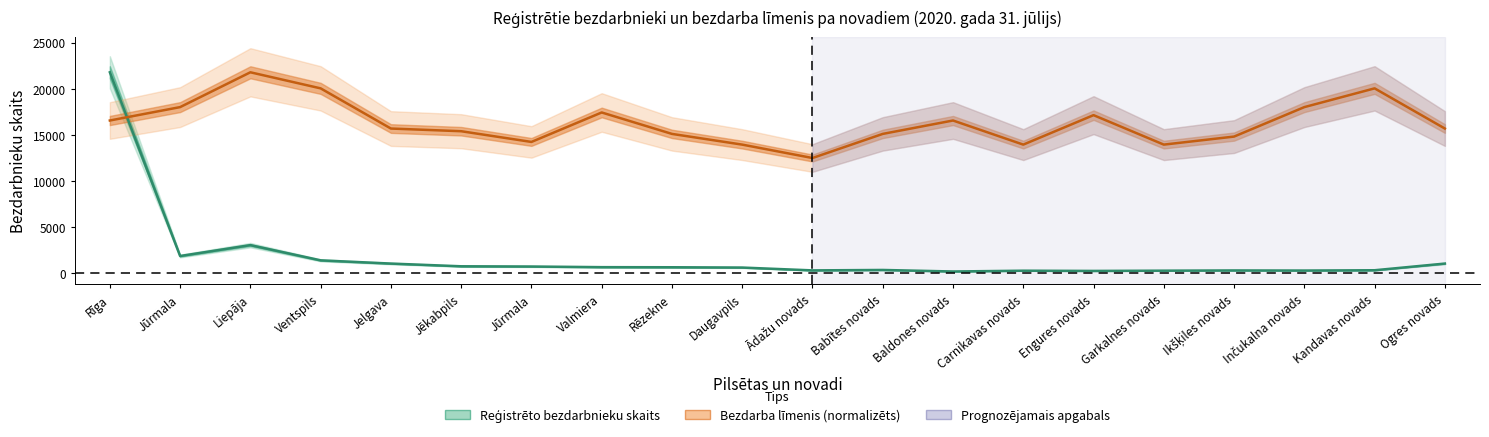

The Bezdarba līmenis (%) series shows 15685.9 at Ogres novads. True or false?

True